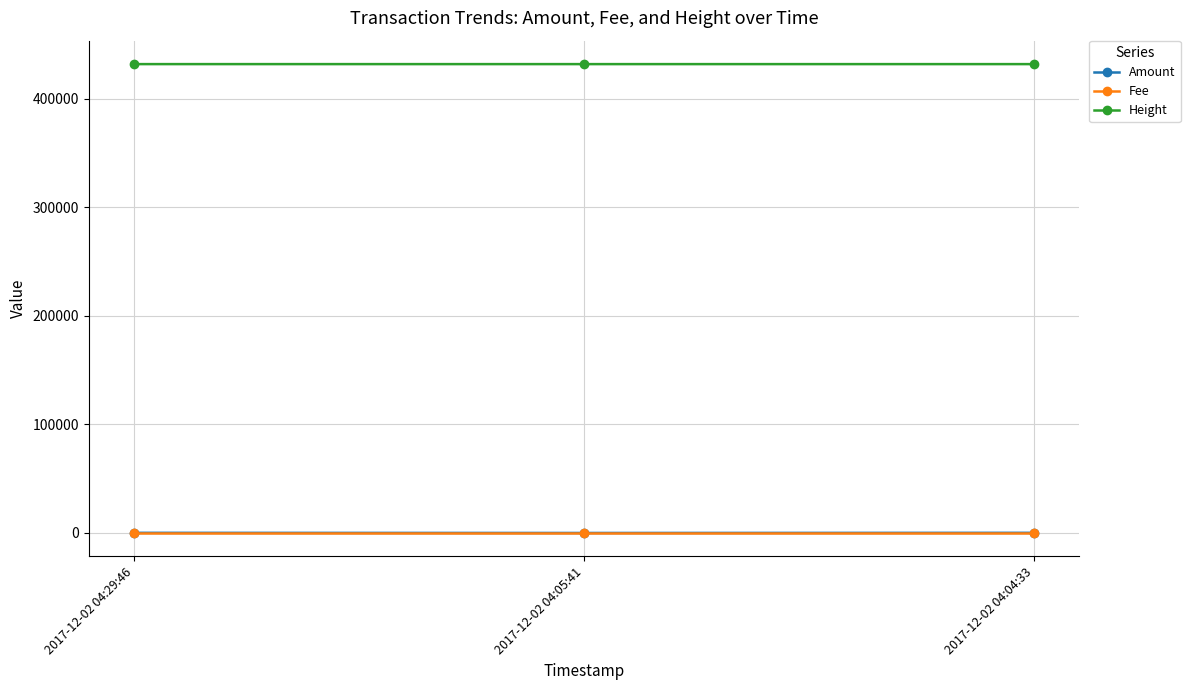

Does the chart have visible grid lines?

Yes